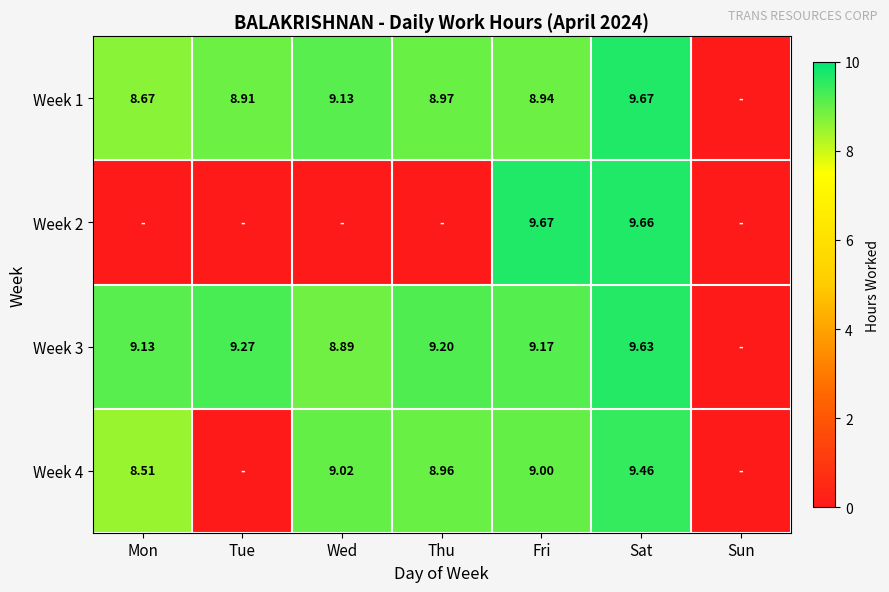

Is the value of Week 4 at Sat greater than the value of Week 1 at Thu?

Yes